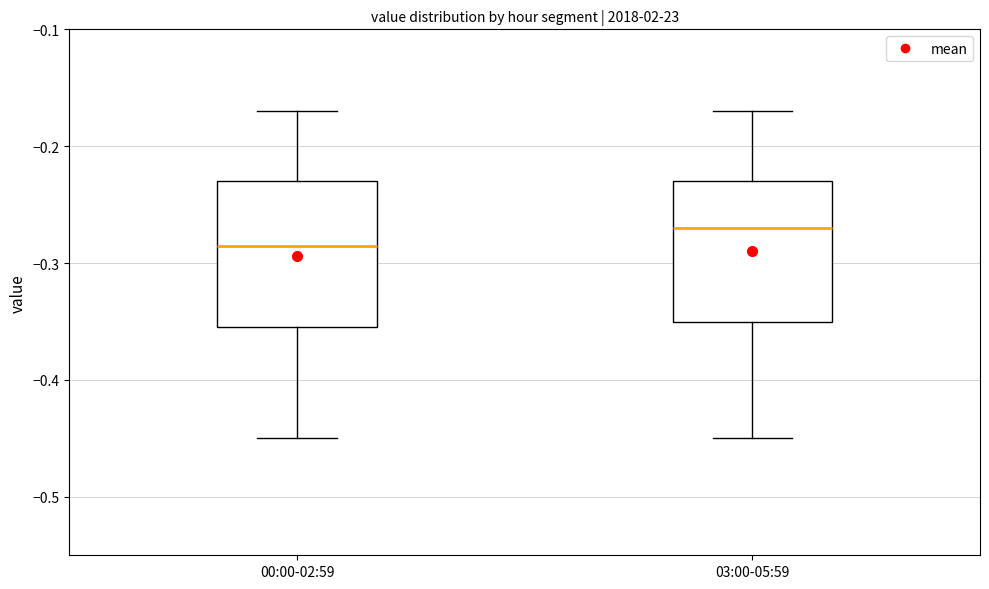

Where is the lower edge of the box for 00:00-02:59 on the y-axis? The values are not printed on the chart, so give them approximately, as read against the axis.

-0.35